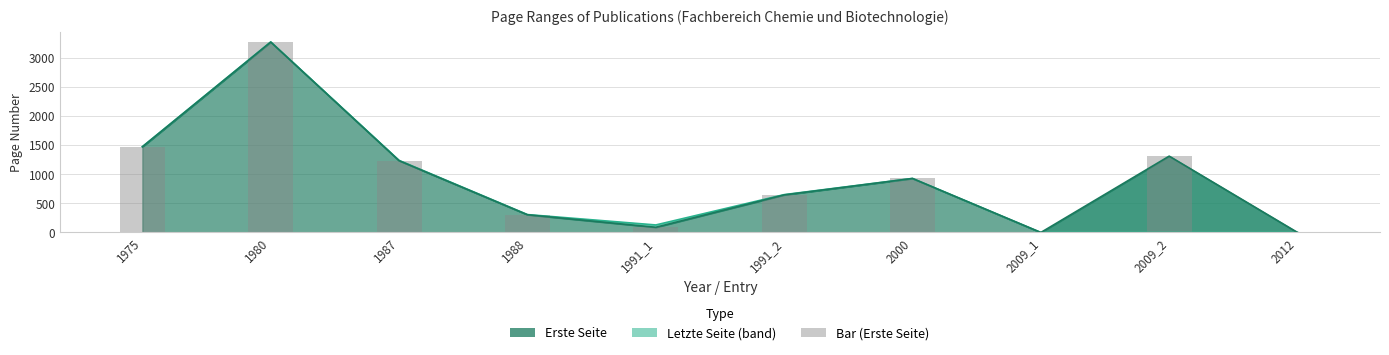

True or false: the data shows 0 at 2012.

True